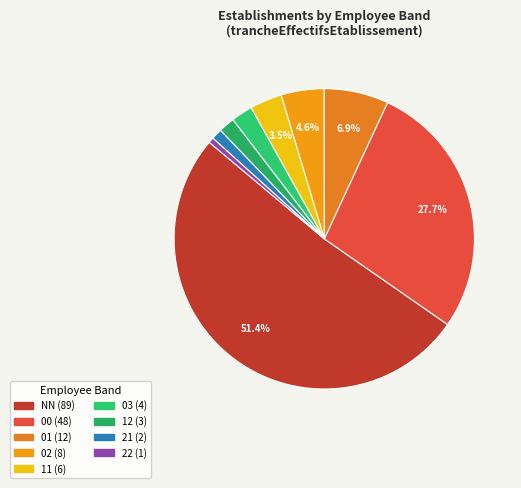

How many slices are in this pie chart?

9